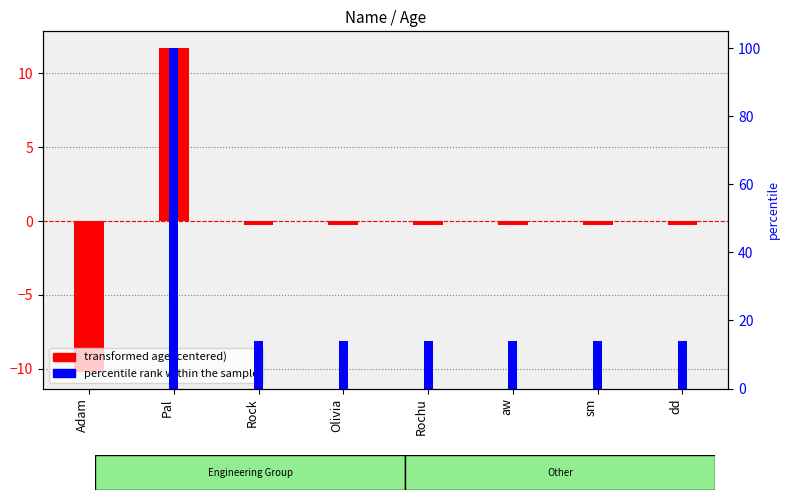

Is the value of transformed age (centered) at Pal greater than the value of percentile rank within the sample at Pal?

No